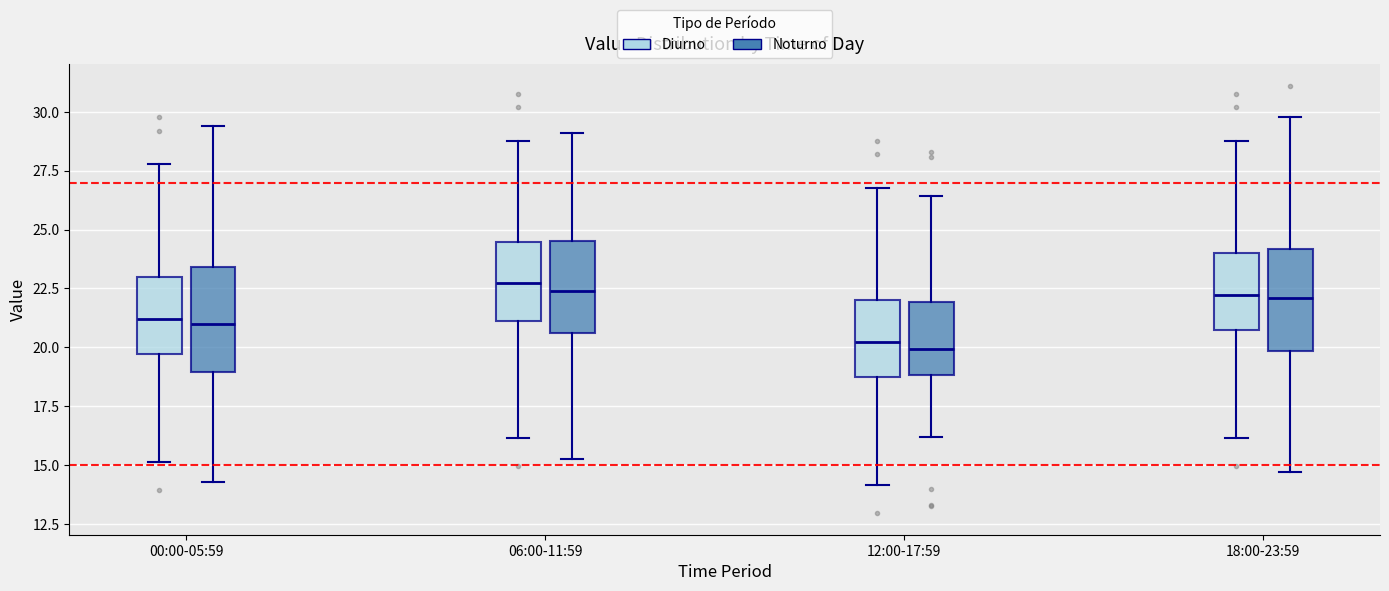

Where does the median line of the box for 06:00-11:59 (Noturno) sit on the y-axis? The values are not printed on the chart, so give them approximately, as read against the axis.

22.5